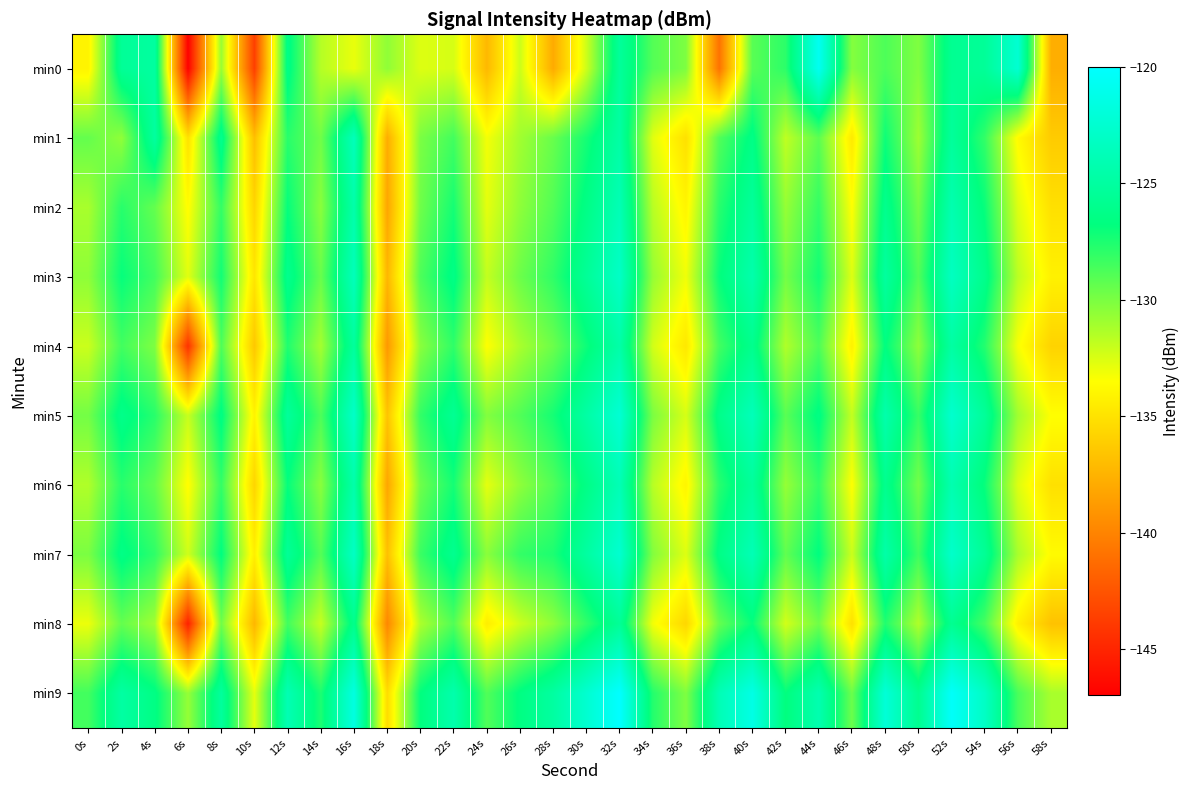

List the series in order of their peak value, highest first.

min9, min0, min5, min7, min3, min1, min2, min6, min4, min8